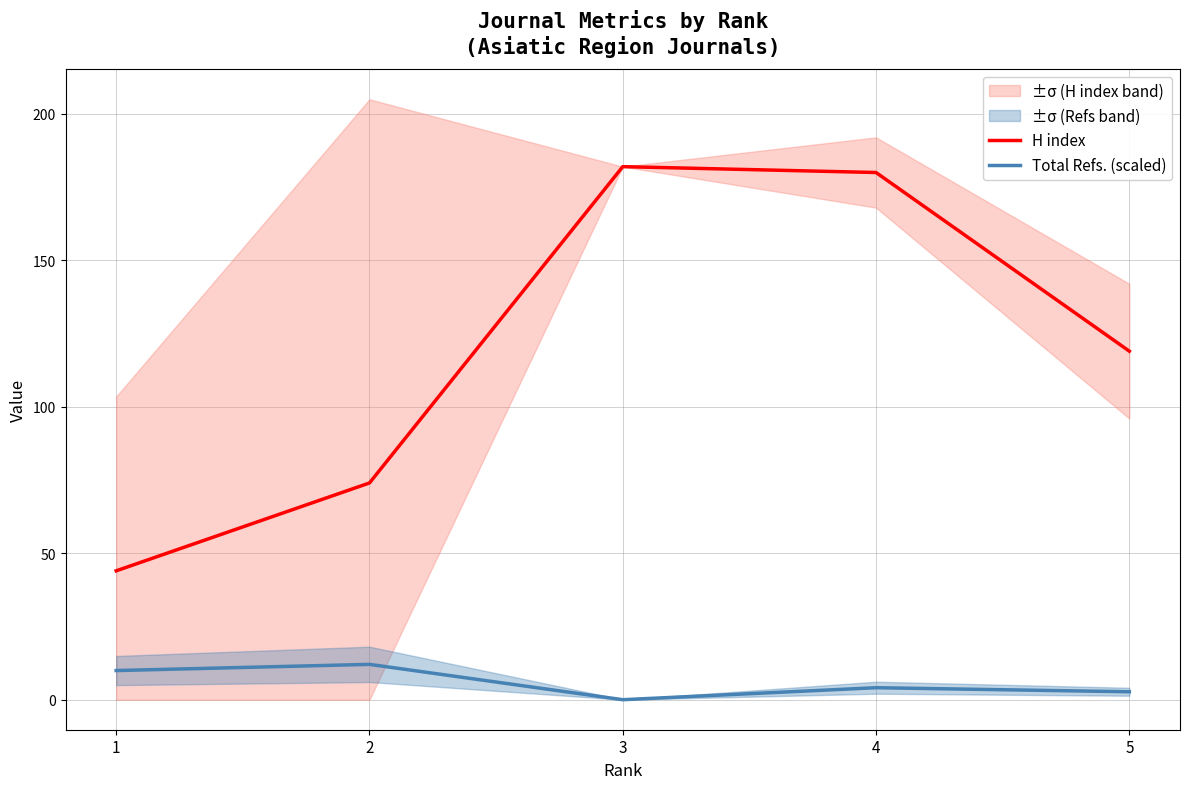

At which label does H index first exceed 119?

3